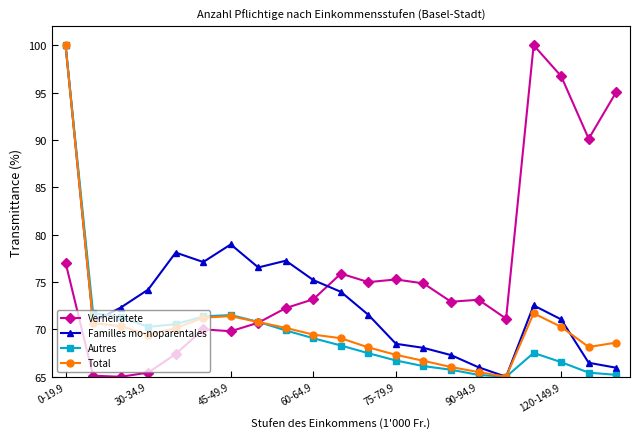

What is the difference between the maximum and minimum values in the Verheiratete series?

35.0